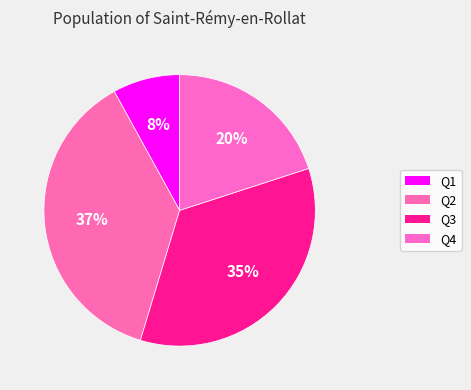

Rank the categories by value from lowest to highest.

Q1, Q4, Q3, Q2